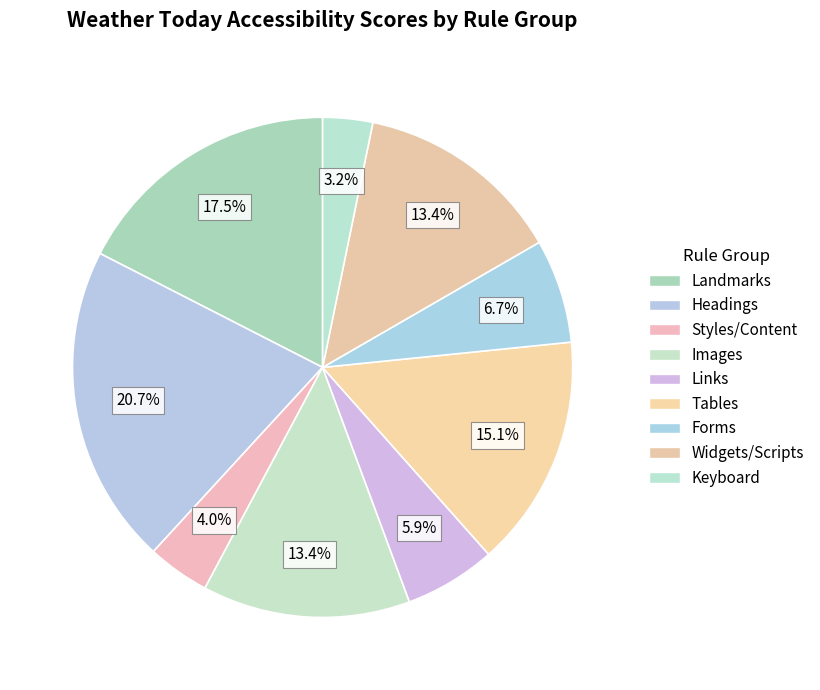

Which slice is the smallest?

Keyboard